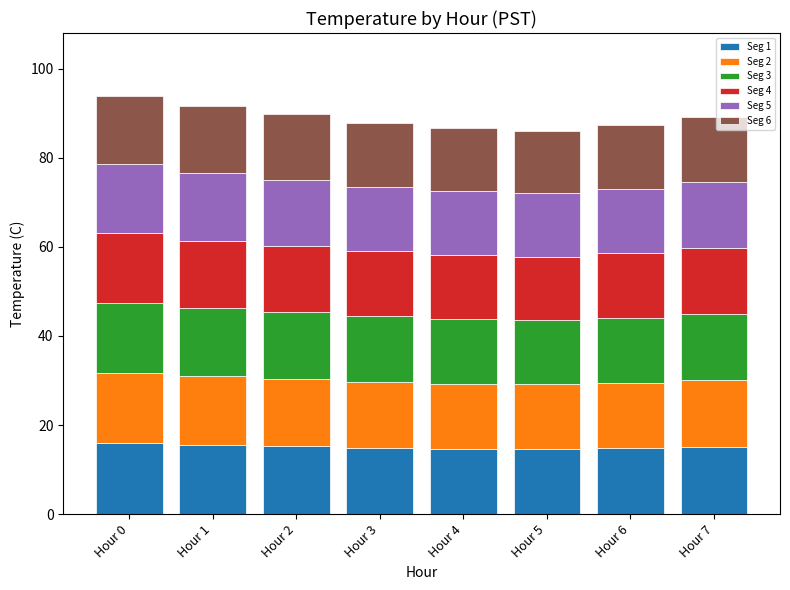

What is the sum of the Seg 1 values at Hour 2 and Hour 4?

29.9